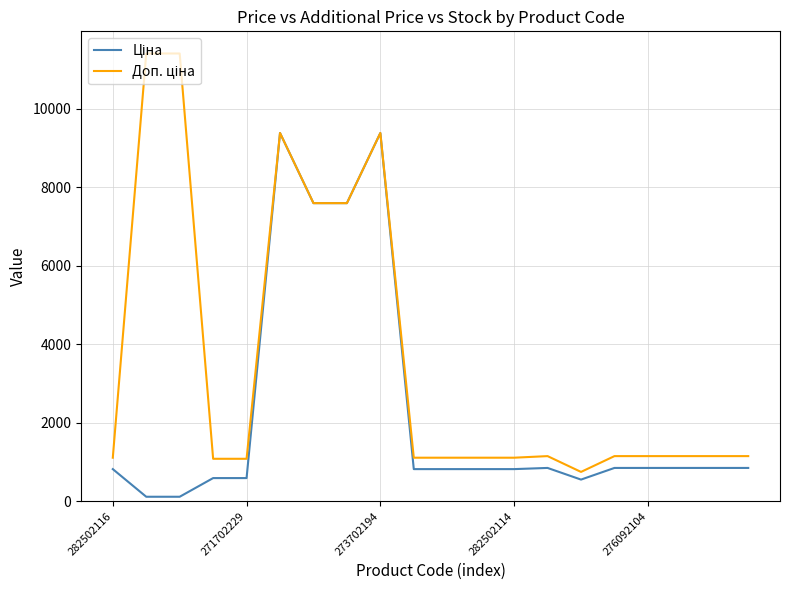

What is the smallest value displayed?

114.1